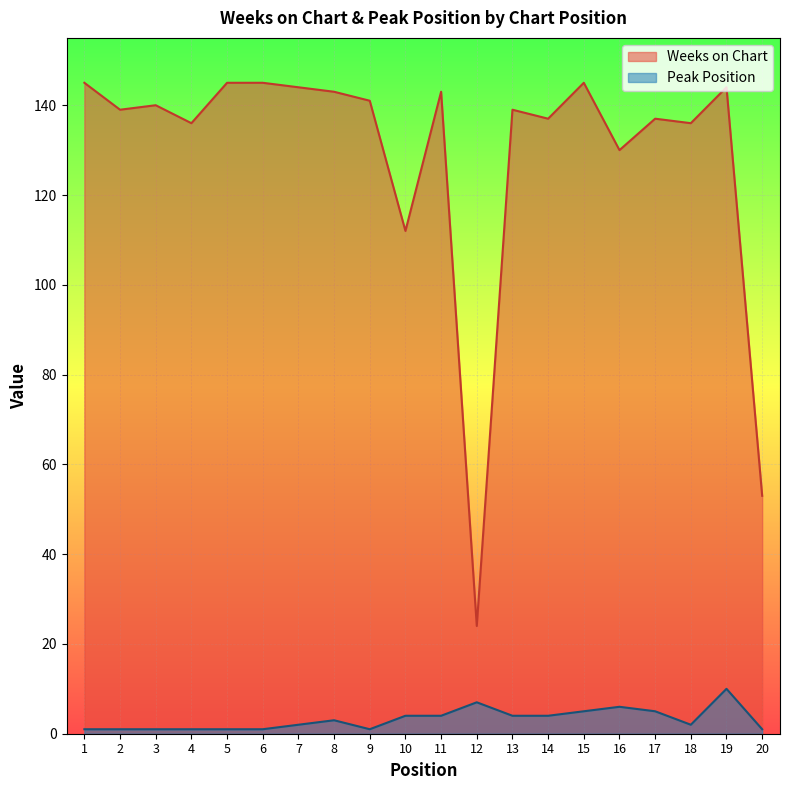

Reading left to right, extract all data points from this chart.

Weeks on Chart: 1=145	2=139	3=140	4=136	5=145	6=145	7=144	8=143	9=141	10=112	11=143	12=24	13=139	14=137	15=145	16=130	17=137	18=136	19=144	20=53
Peak Position: 1=1	2=1	3=1	4=1	5=1	6=1	7=2	8=3	9=1	10=4	11=4	12=7	13=4	14=4	15=5	16=6	17=5	18=2	19=10	20=1